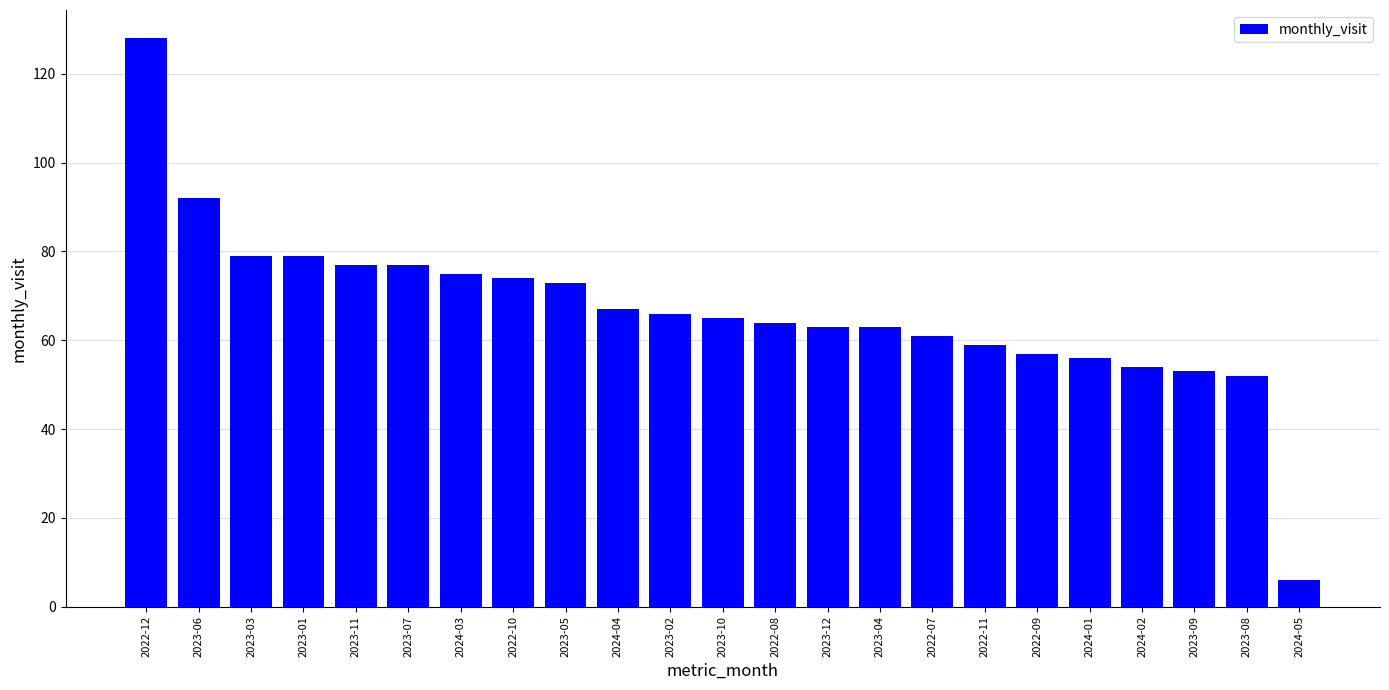

The value at 2024-04 is 67. True or false?

True